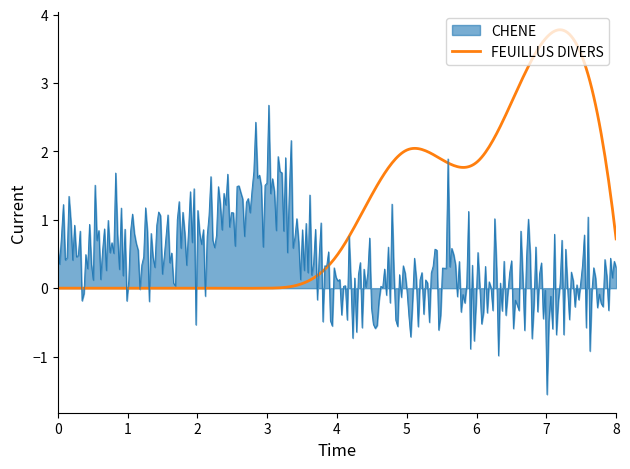

Rank the series by their maximum value, from lowest to highest.

CHENE, FEUILLUS DIVERS